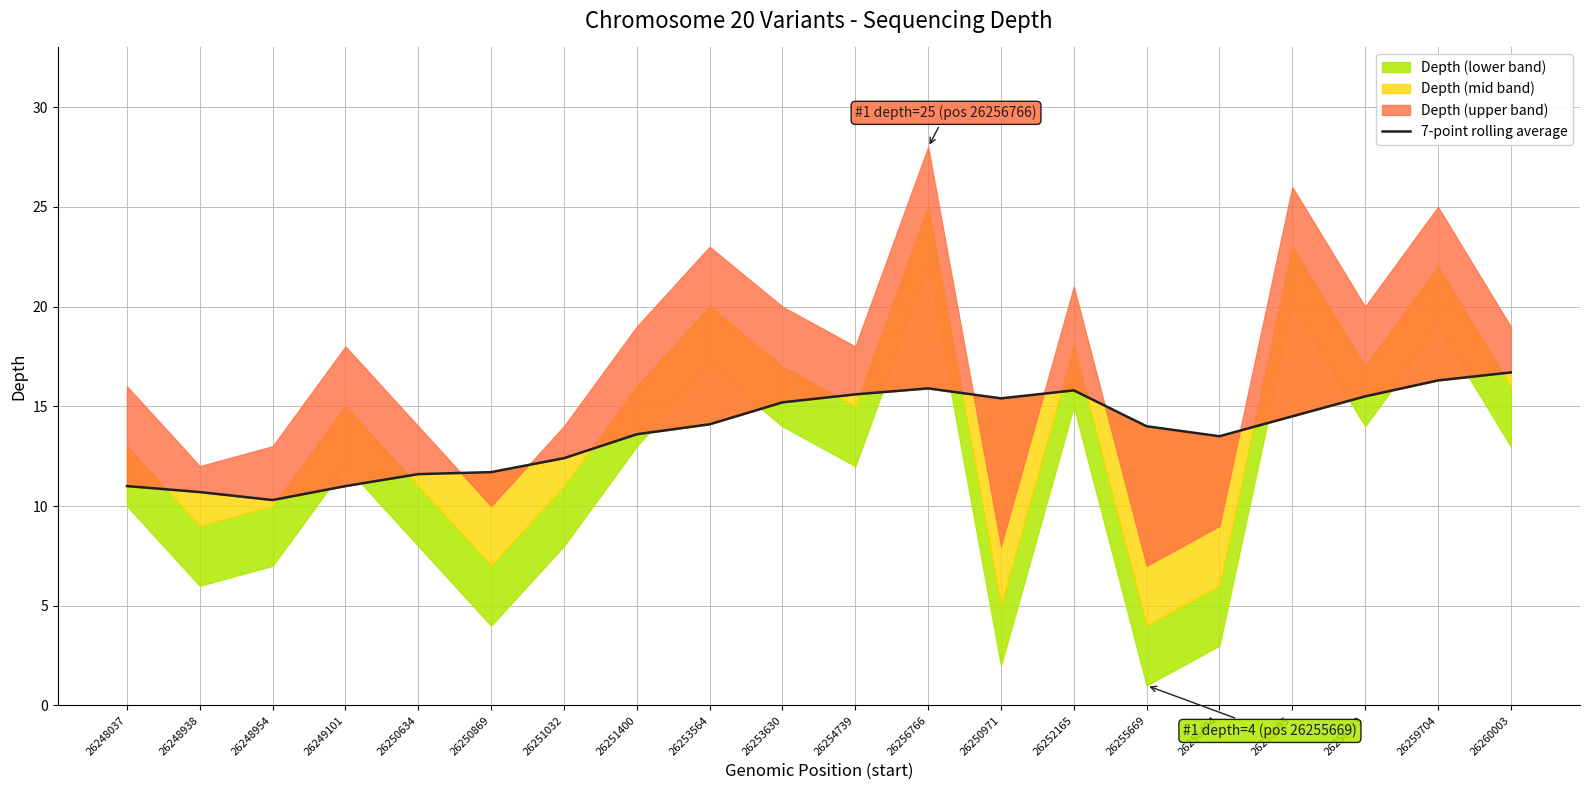

Where is the data nearest to the value 13?

26256494